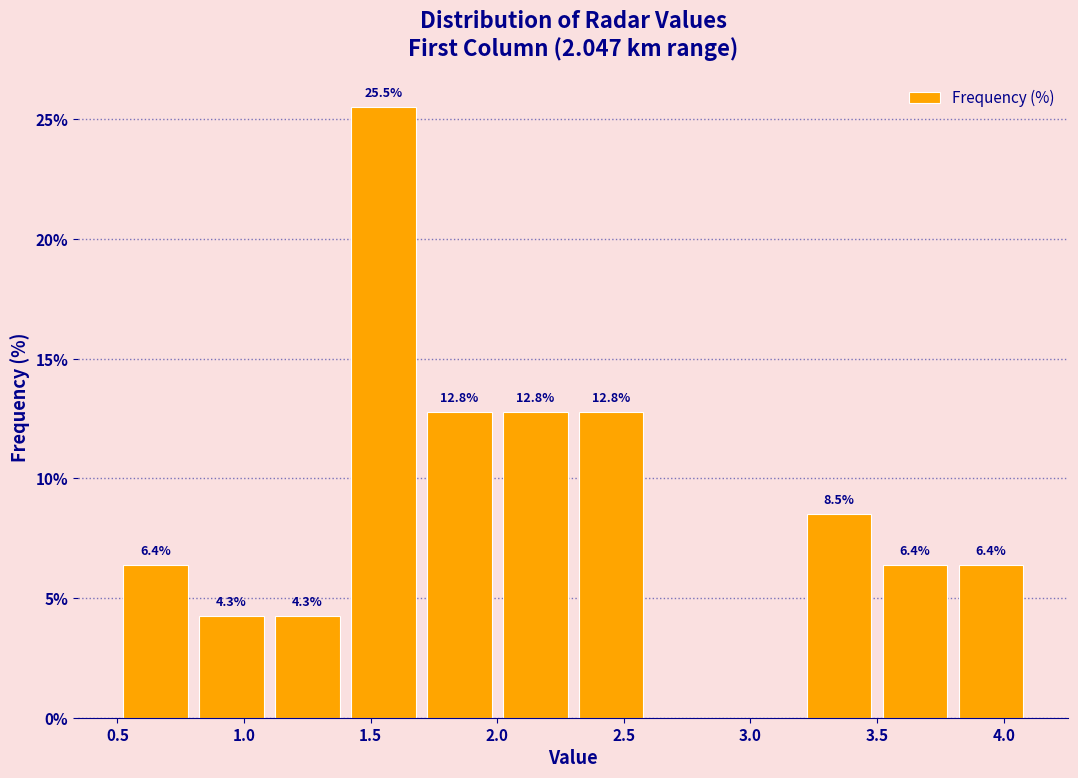

Over which range of the x-axis is the bar tallest?

1.4 to 1.7